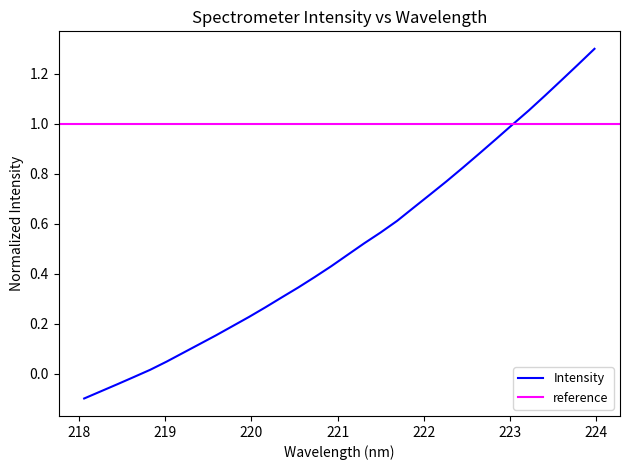

What is the maximum value shown in the chart?

1.3